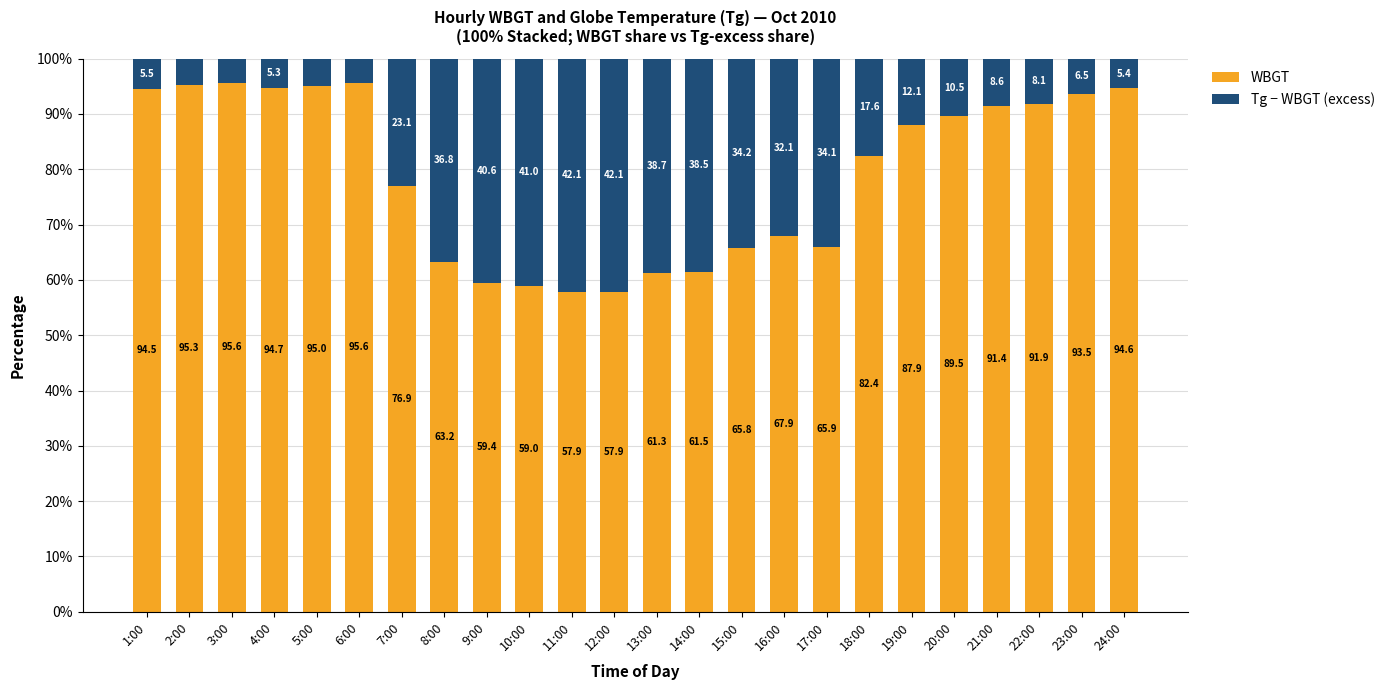

How many series are shown in this chart?

2